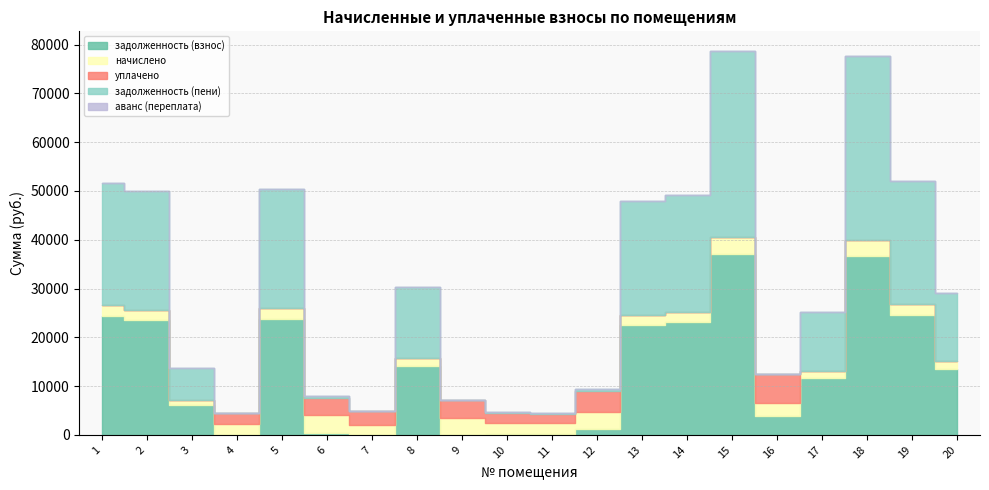

Which series has the largest total across all categories?

задолженность (пени)